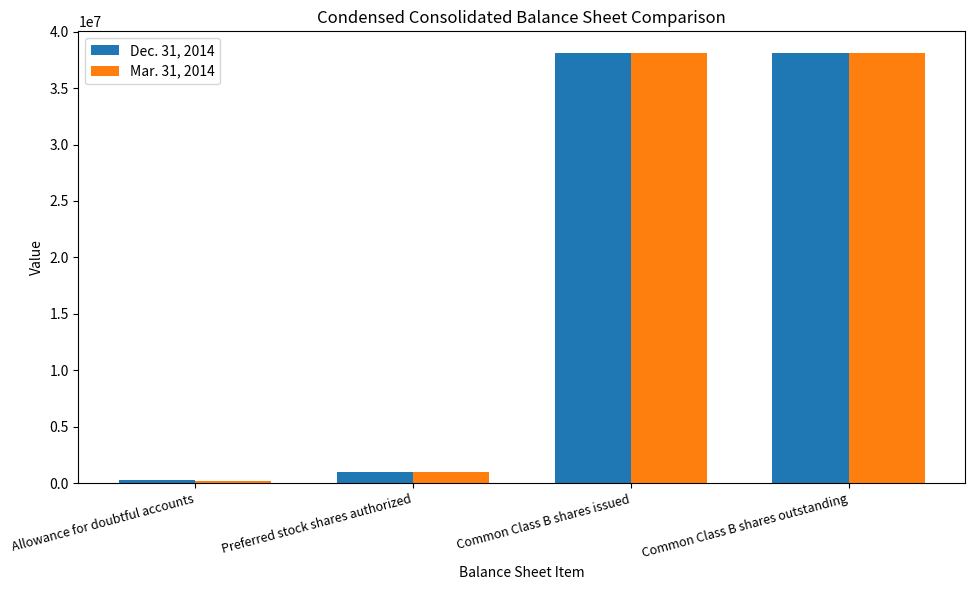

What are all the series names shown in the legend?

Dec. 31, 2014, Mar. 31, 2014